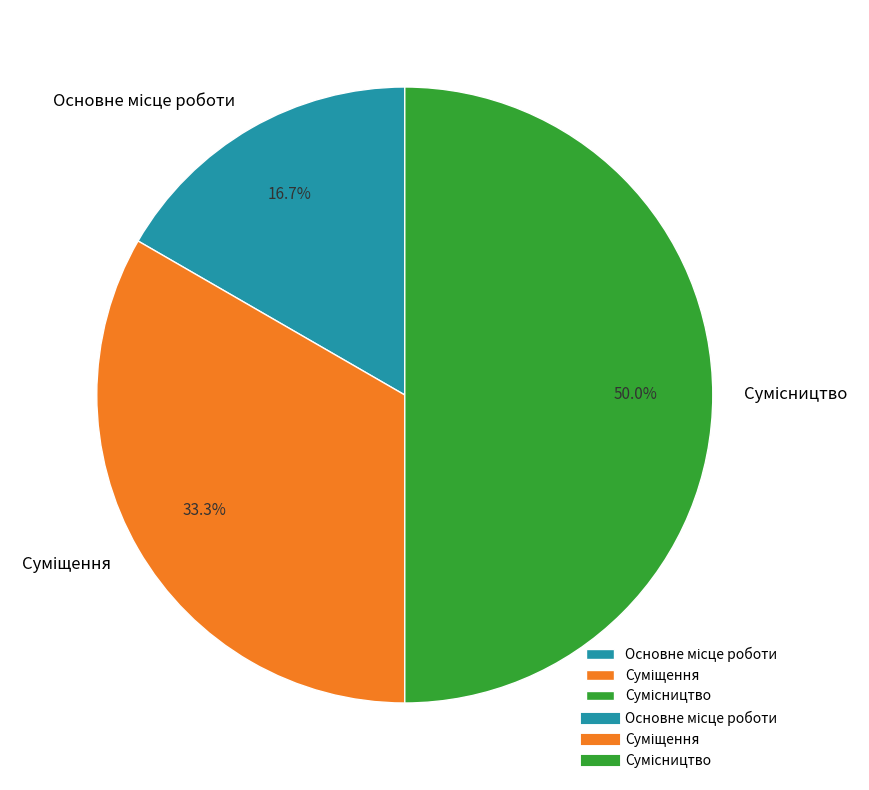

To the nearest percent, what portion does Суміщення represent?

33%